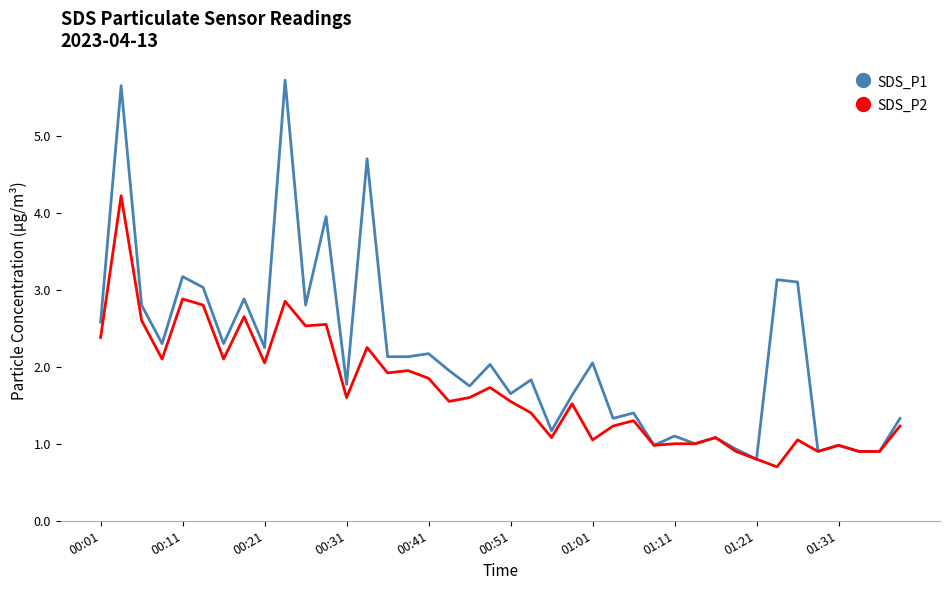

List the series in order of their overall mean, lowest first.

SDS_P2, SDS_P1